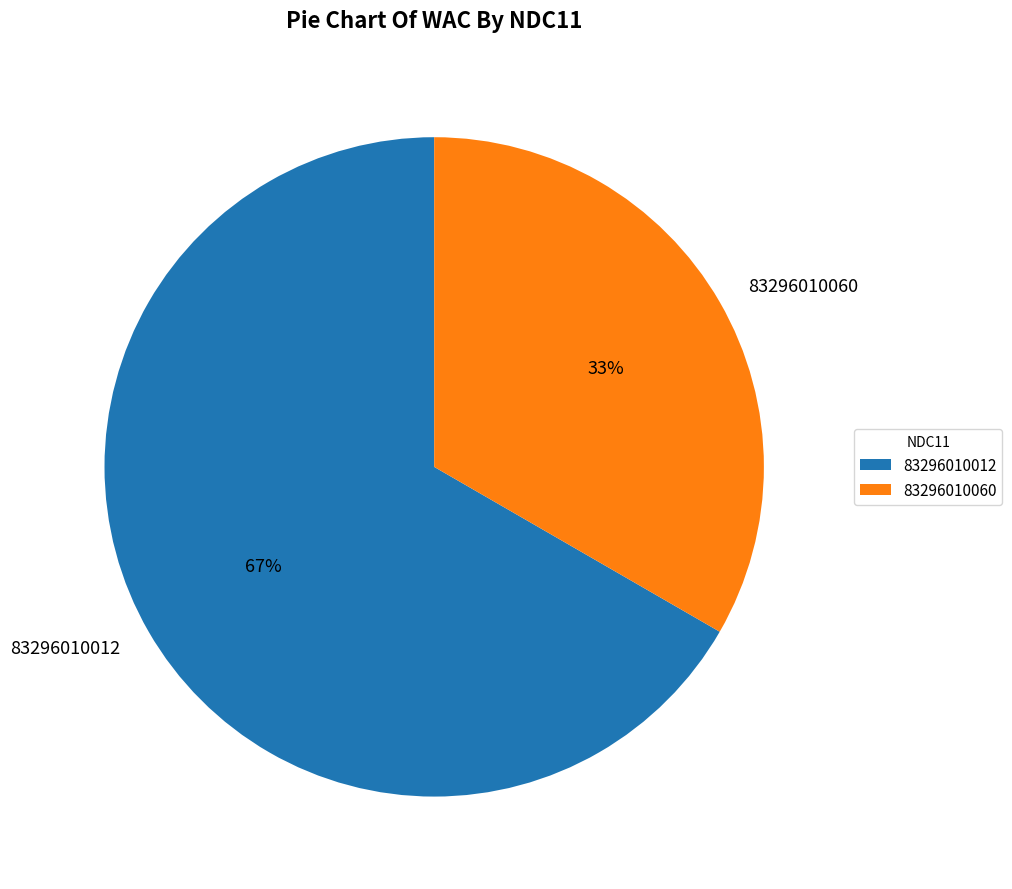

Is there any slice that represents more than half of the pie?

Yes